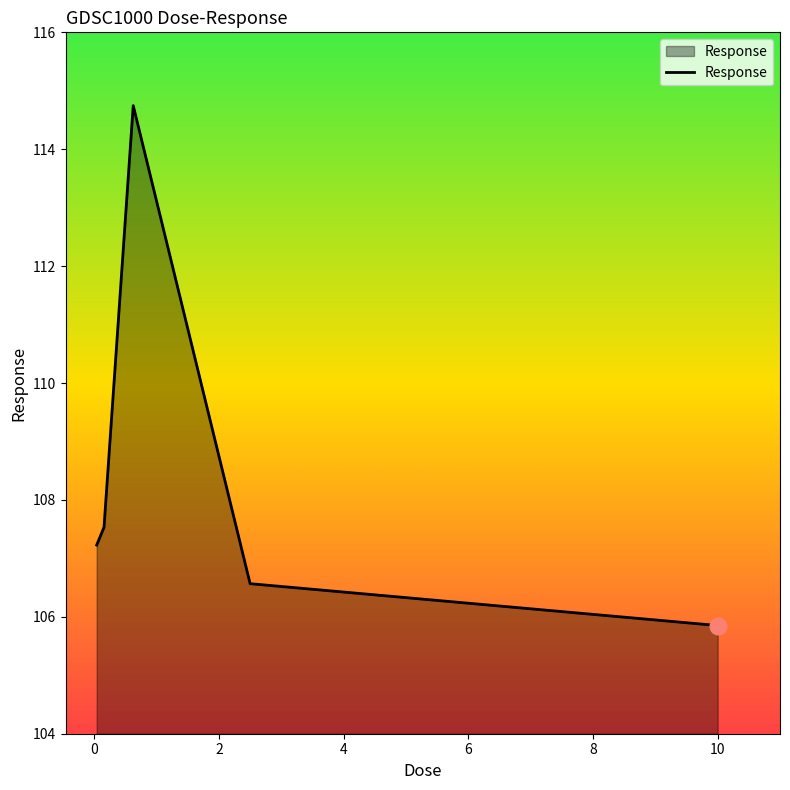

True or false: there are more than 2 points higher than both neighbors.

False